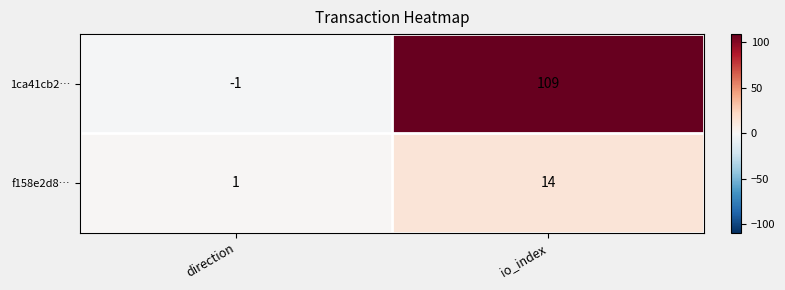

Reading left to right, list all the values displayed in this chart.

1ca41cb2…: -1	109
f158e2d8…: 1	14